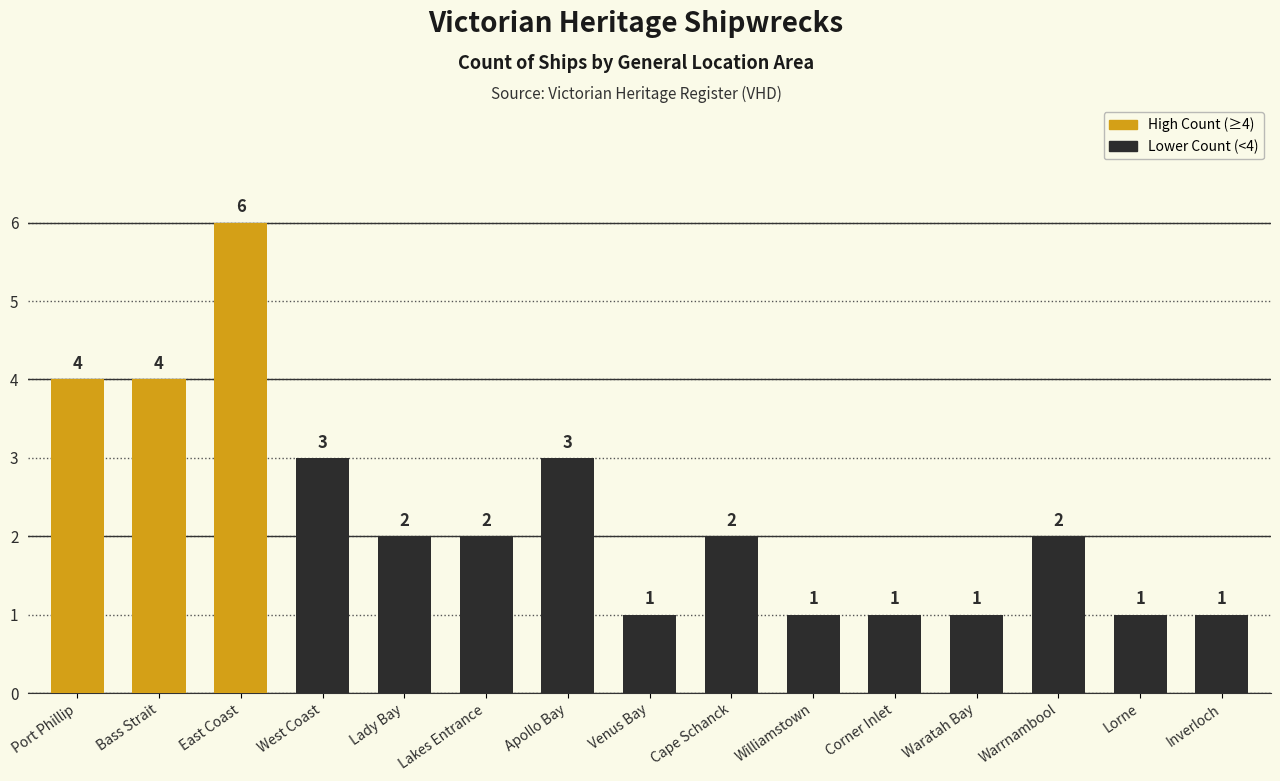

What is the difference between the values at East Coast and Cape Schanck?

4